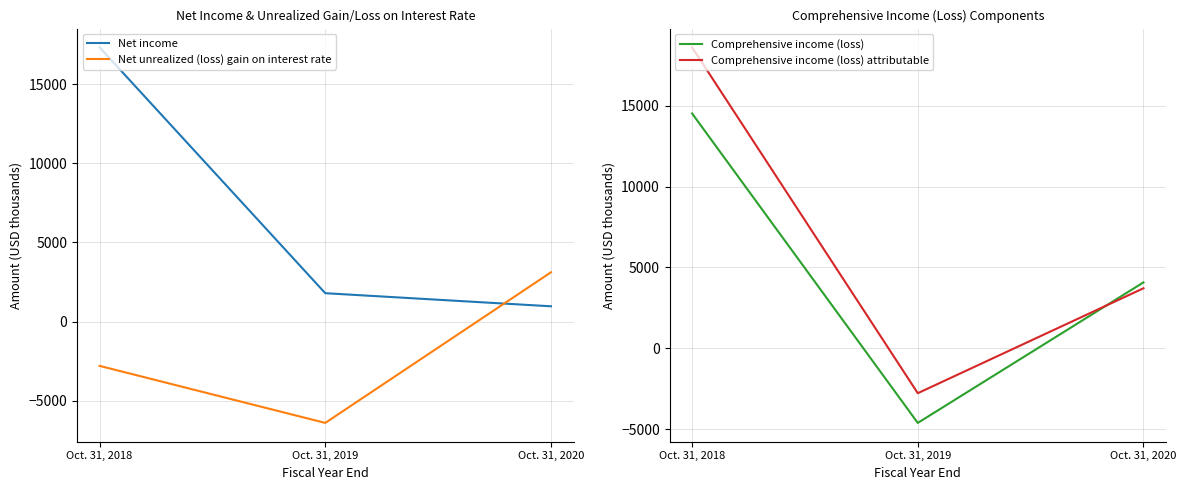

At Oct. 31, 2020, list the series in order from smallest to largest.

Net income, Net unrealized (loss) gain on interest rate, Comprehensive income (loss) attributable, Comprehensive income (loss)